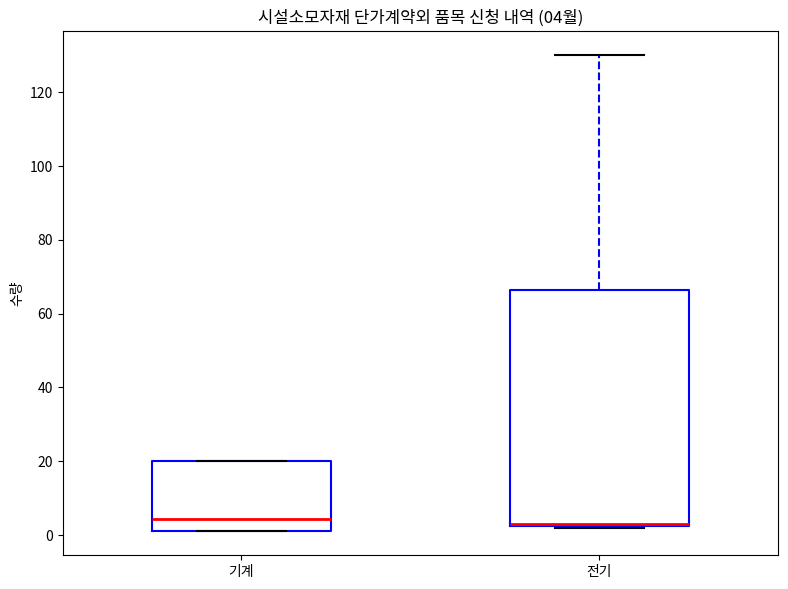

Which box is the tallest, from its lower edge to its upper edge?

전기